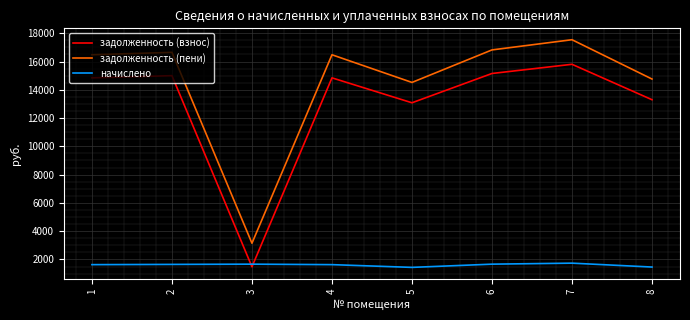

What is the greatest value displayed?

17540.6